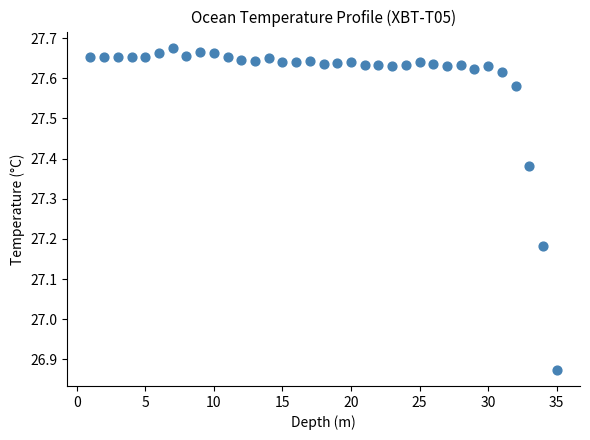

What is the range of X values (max minus min)?

34.0